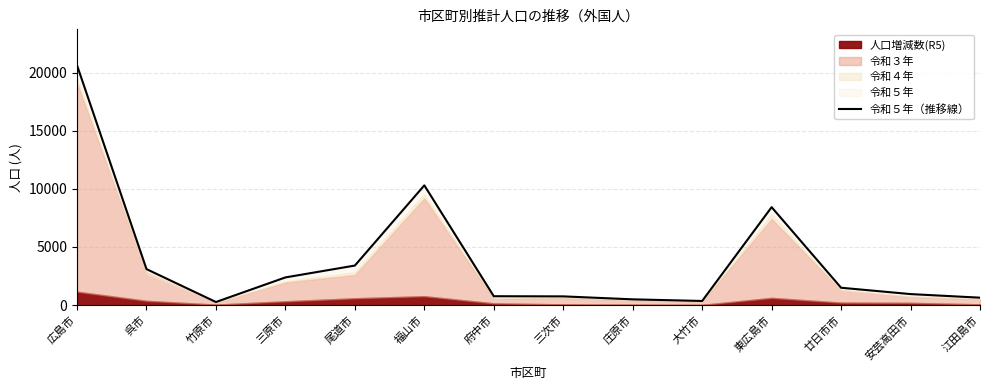

How many lines are shown in the chart?

1